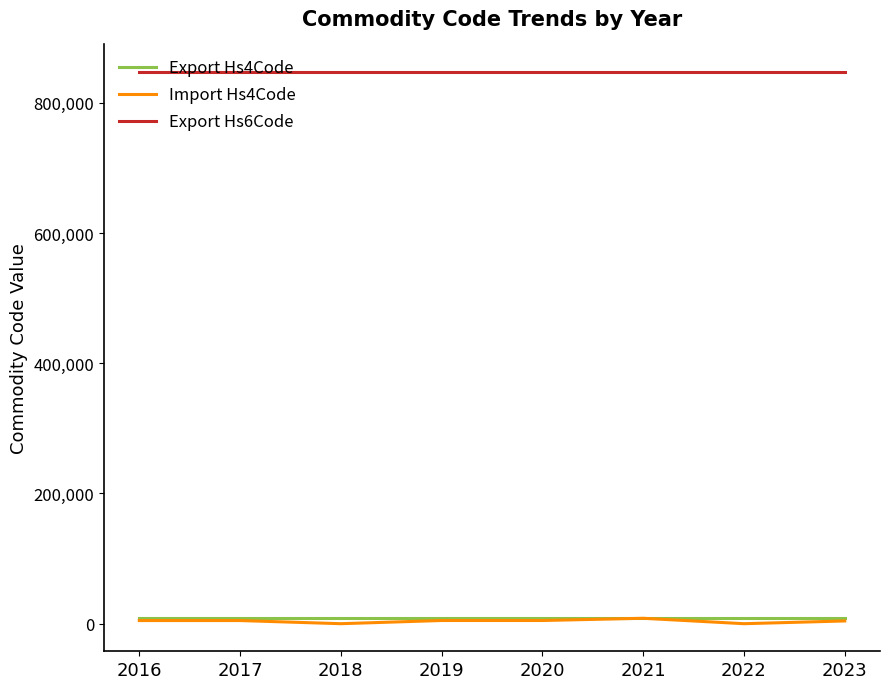

What value does the Export Hs4Code series have at 2022?

8471